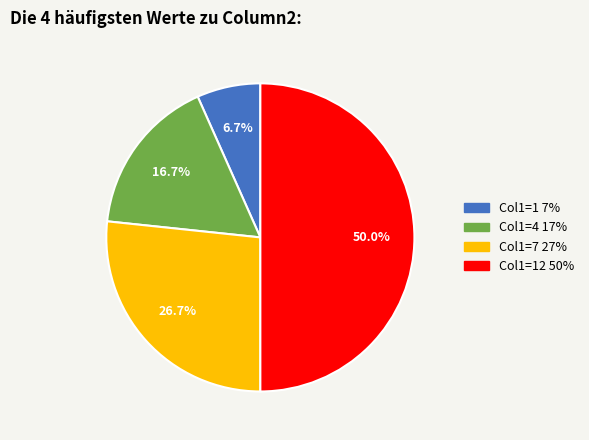

To the nearest percent, what is the difference between the largest and smallest slice percentages?

43%